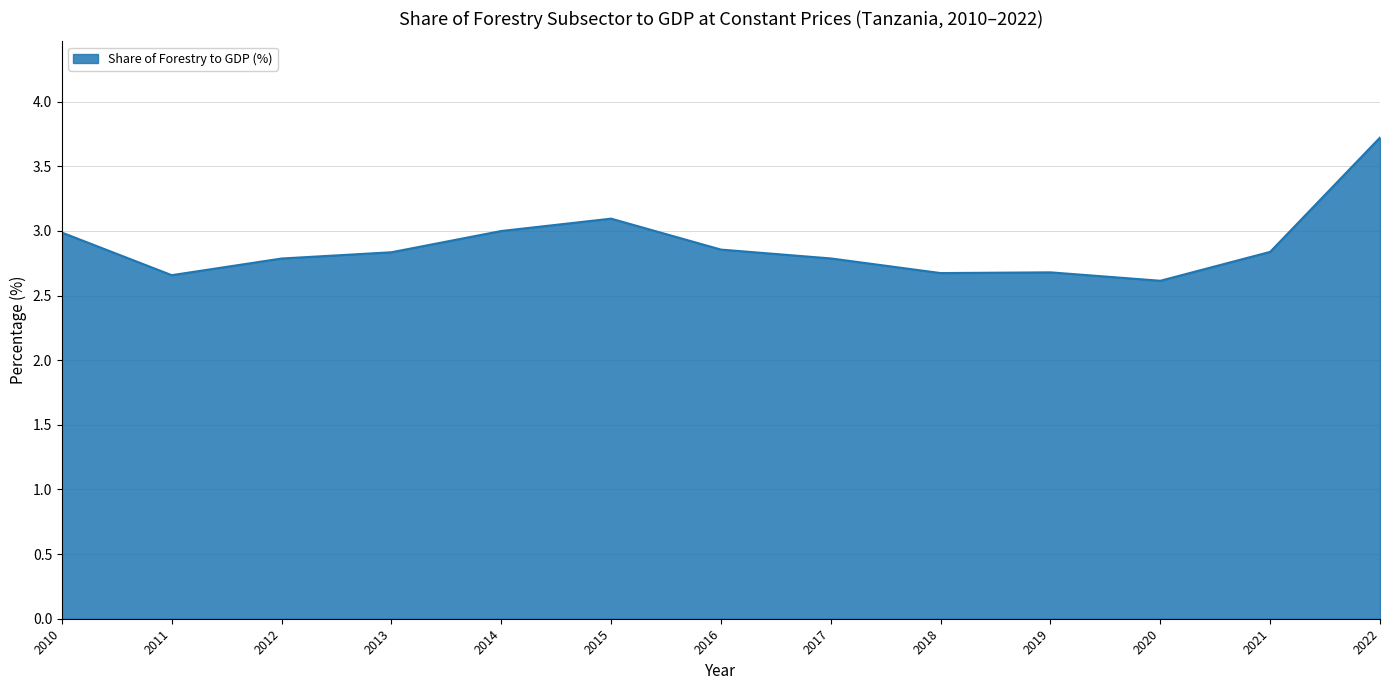

What is the difference between the maximum and minimum values?

1.1